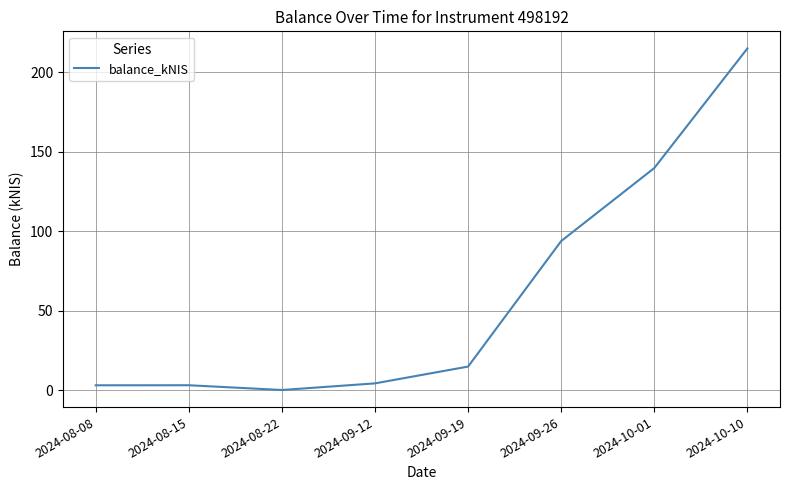

Where does the data first go above 14?

2024-09-19